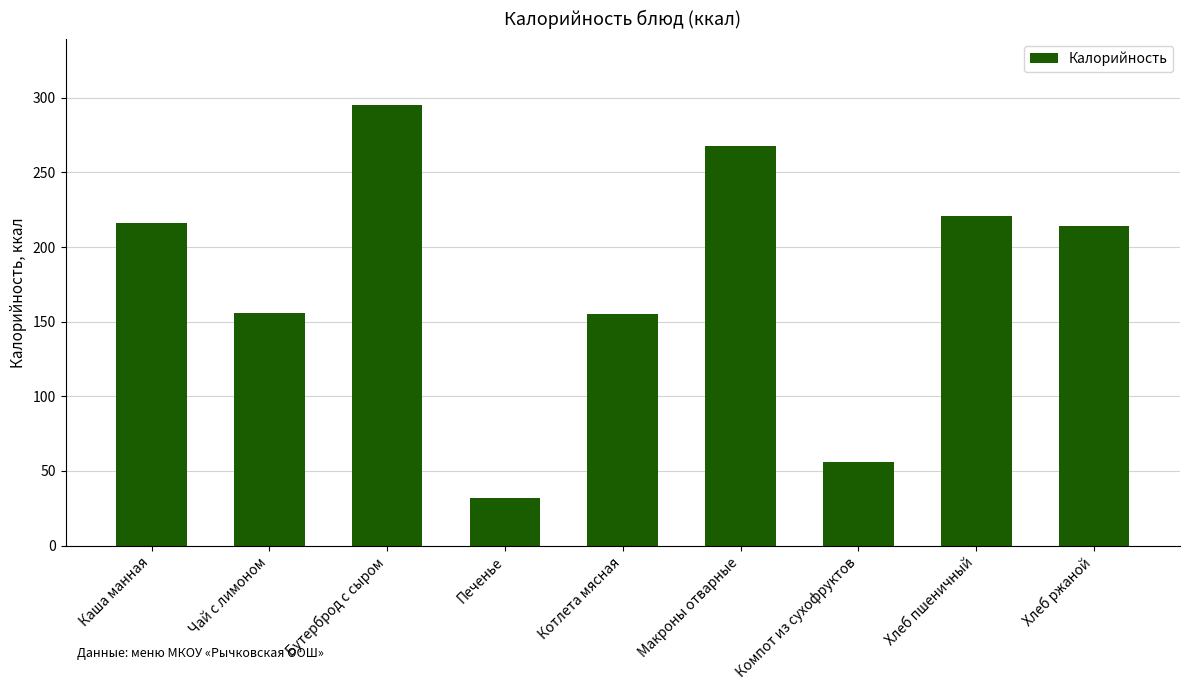

True or false: the data shows 56 at Компот из сухофруктов.

True